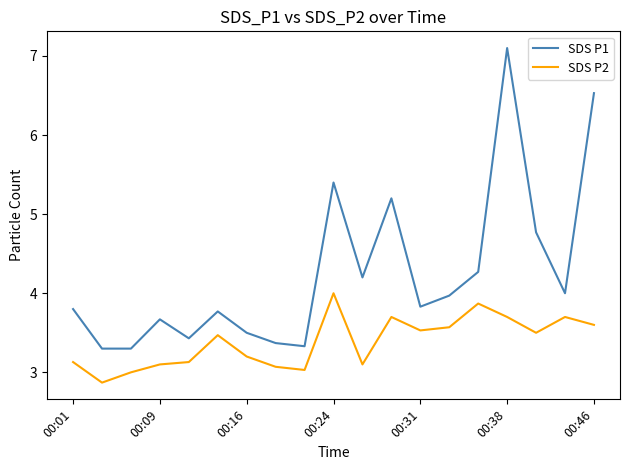

Rank the series by their average value, from highest to lowest.

SDS P1, SDS P2